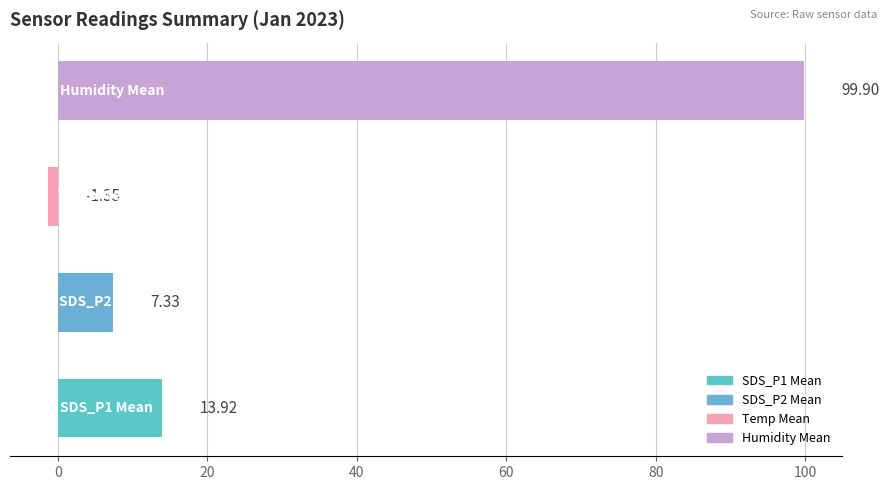

What is the sum of all values?

119.8